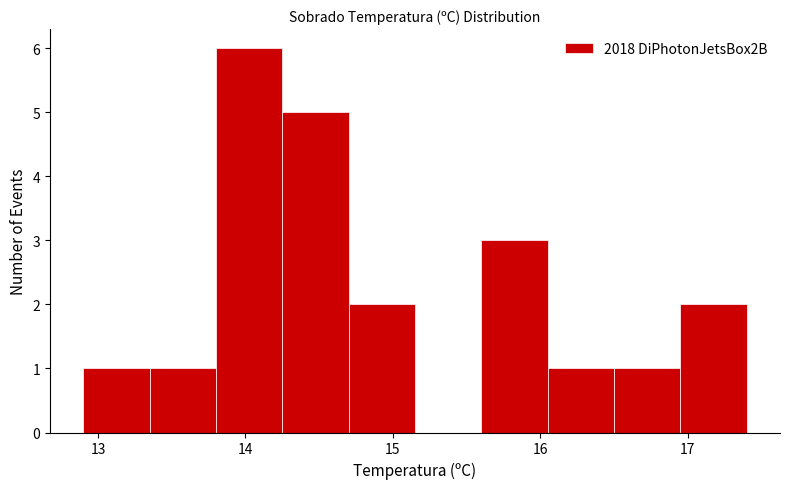

What is the height of the bar covering 16.05 to 16.50 on the x-axis? Neither the bar edges nor the heights are printed on the chart, so give them approximately, as read against the axes.

1